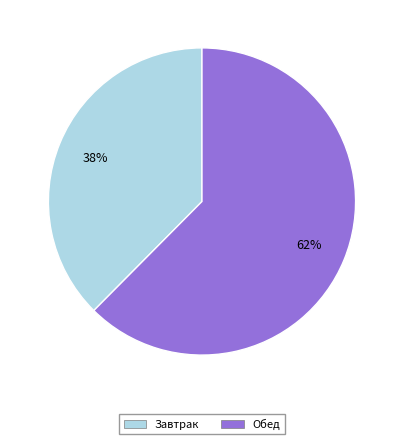

To the nearest percent, what portion does Обед represent?

62%